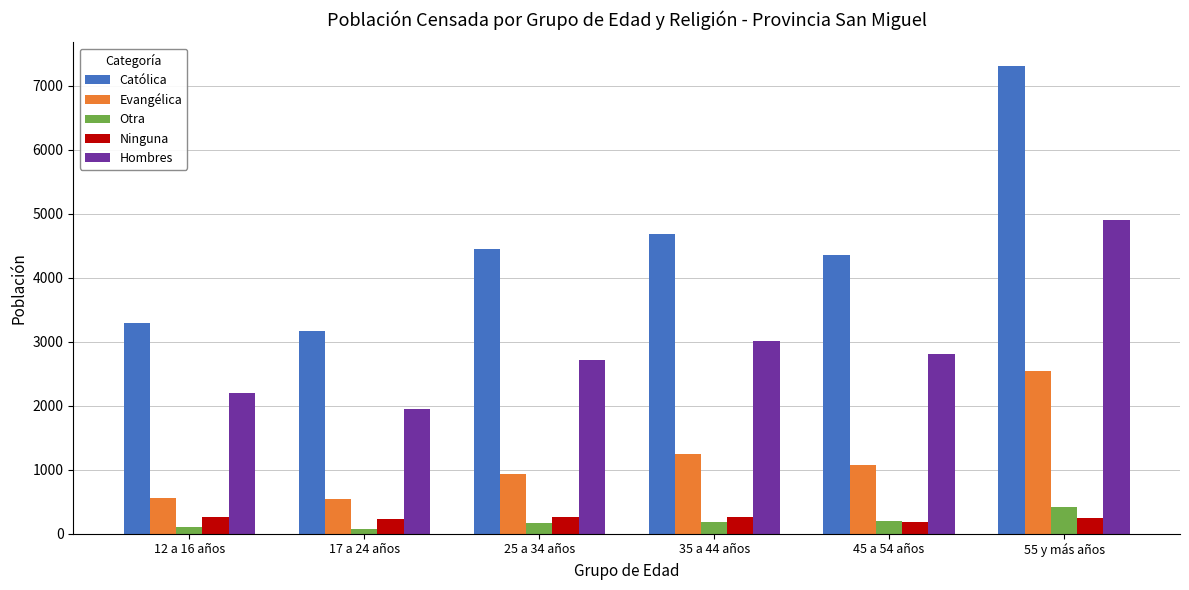

How many groups of bars are there?

6